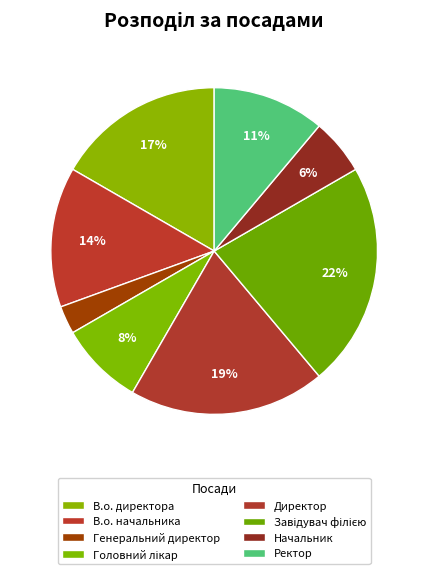

How many slices are in this pie chart?

8